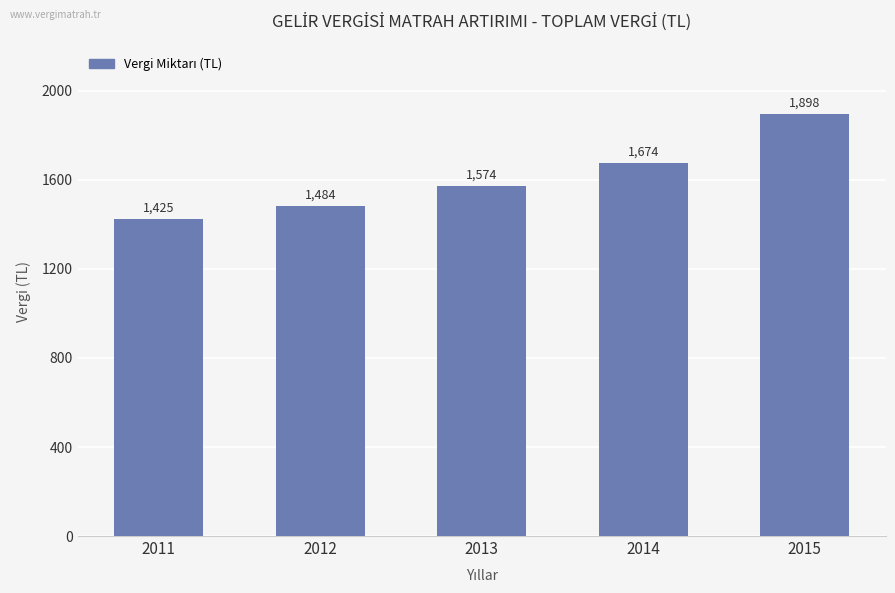

What is the smallest value displayed?

1425.0